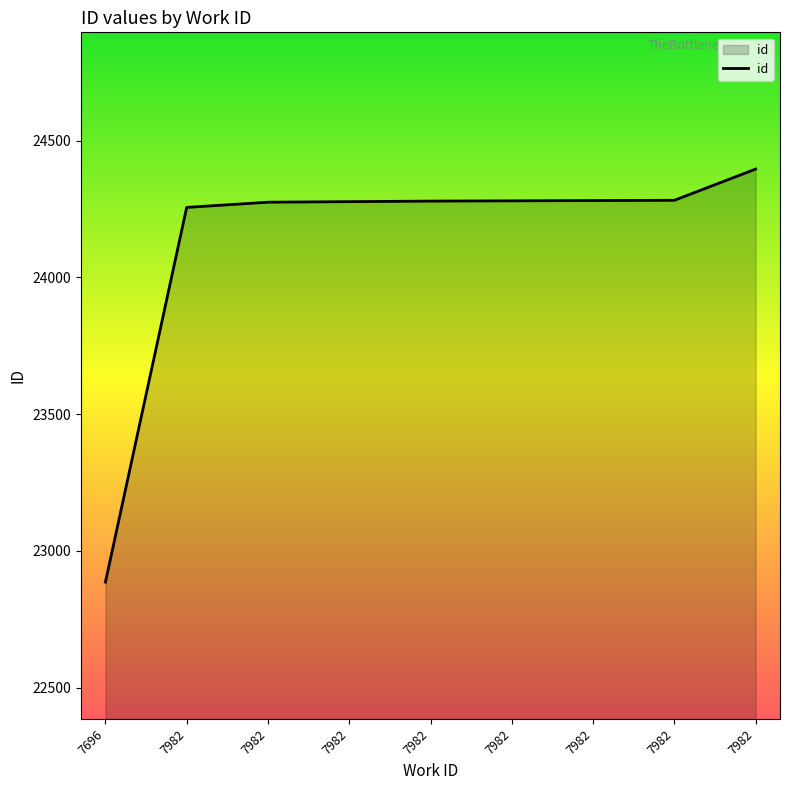

Does the chart display data point markers on the line(s)?

No